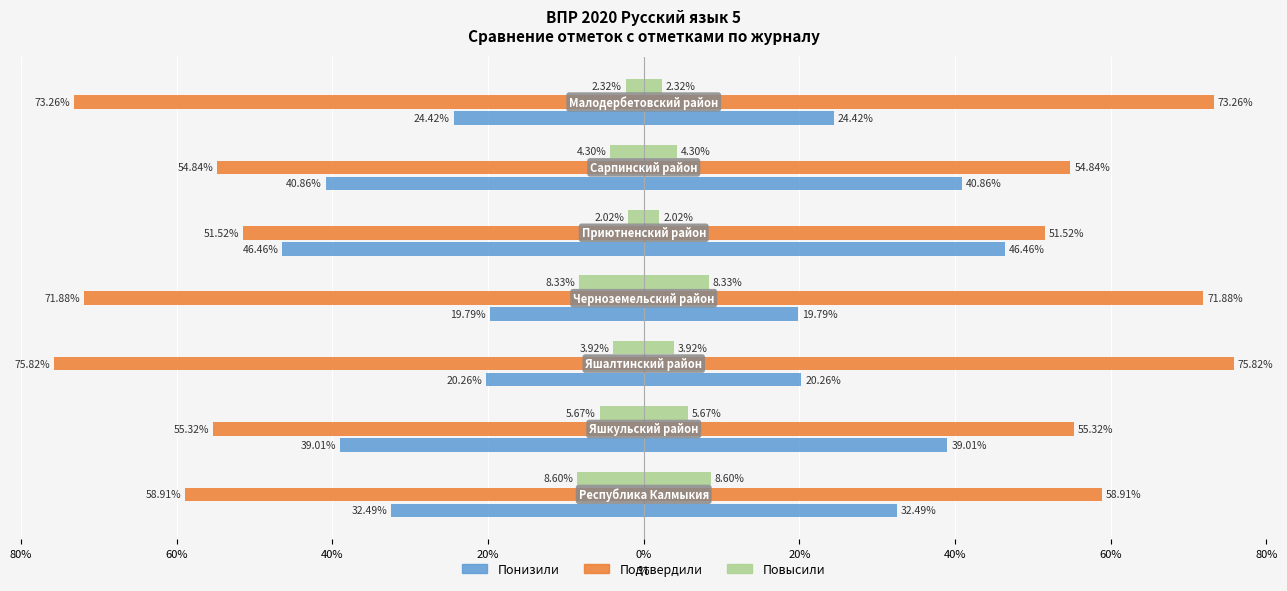

Which series has the largest range (max minus min)?

Понизили